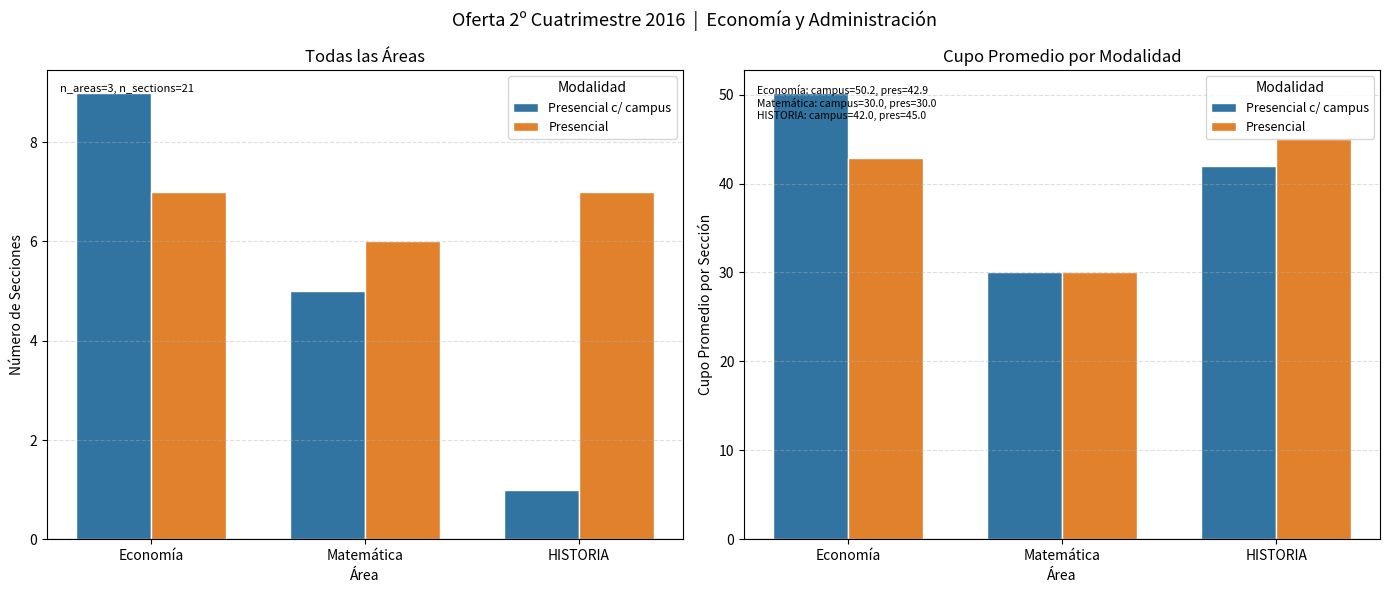

Is it true that Presencial c/ campus equals 50.2 at Economía?

True